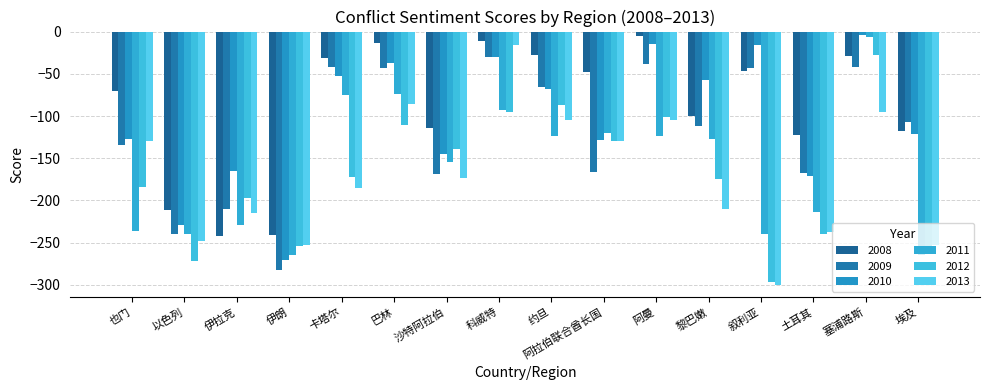

What is the difference between the 2010 values at 塞浦路斯 and 土耳其?

166.5